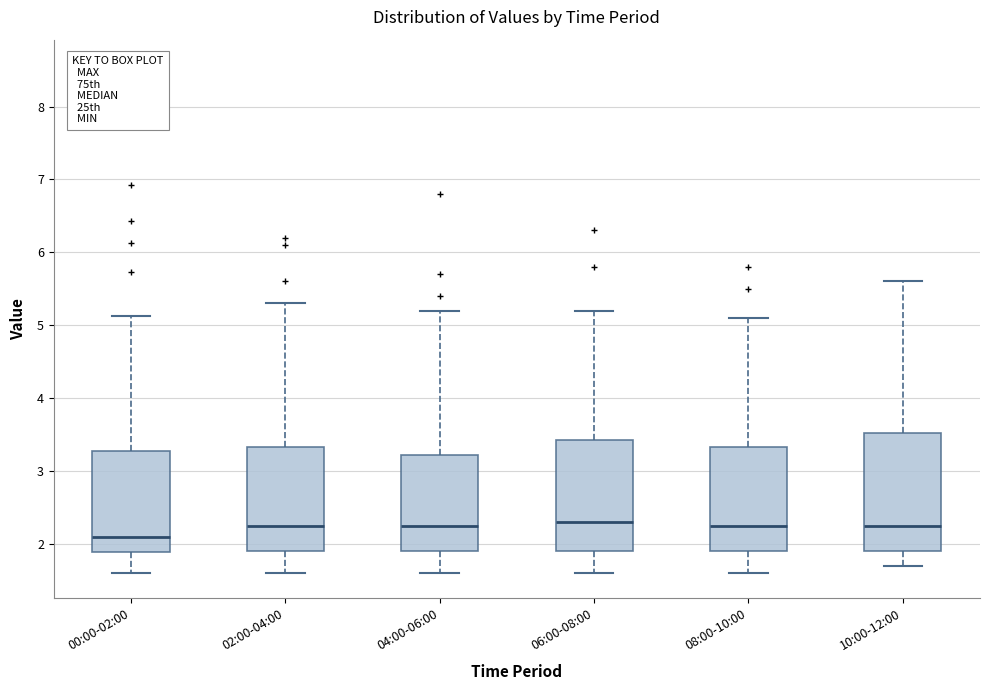

Which box is the tallest, from its lower edge to its upper edge?

10:00-12:00